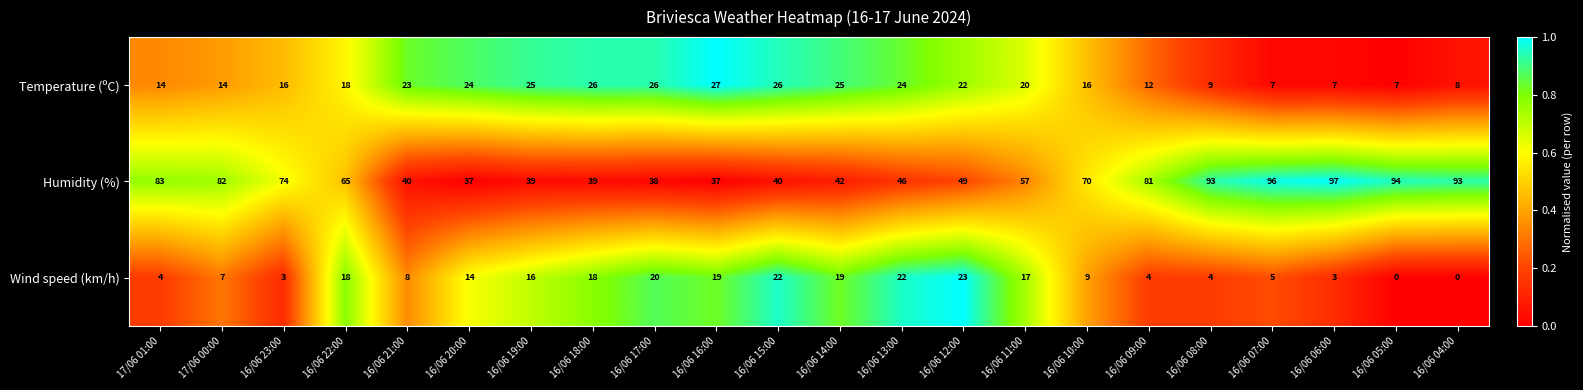

Read the Temperature (ºC) value at 16/06 14:00.

25